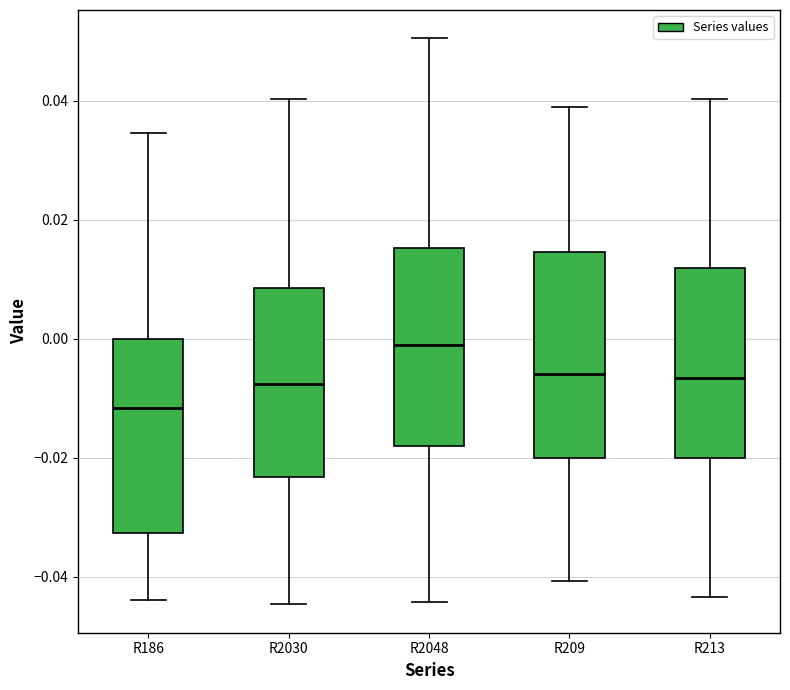

Which box's median line is the lowest?

R186